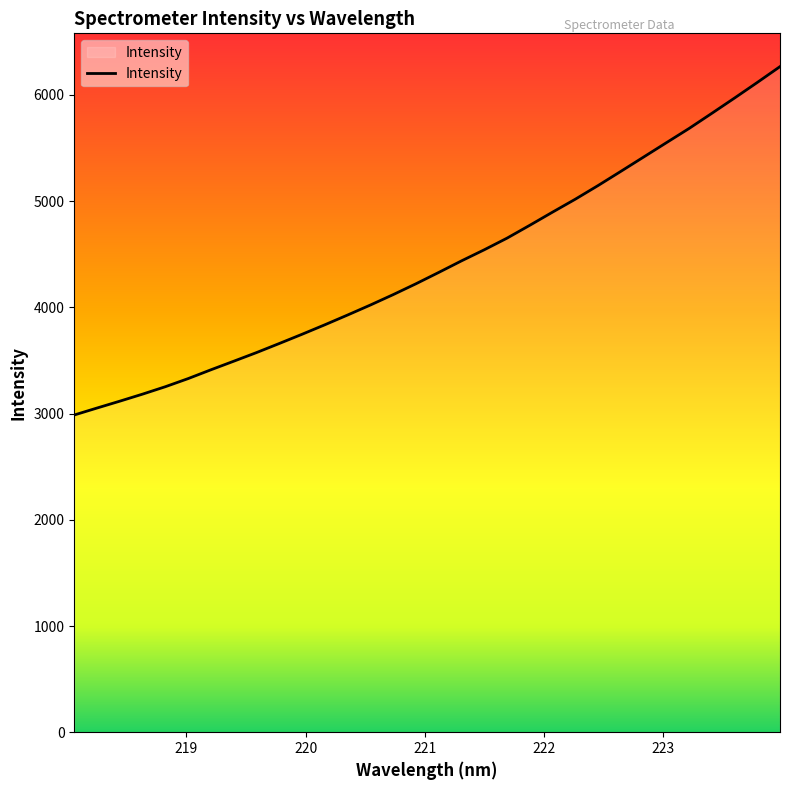

What value does the data have at 220.7354?

4120.4